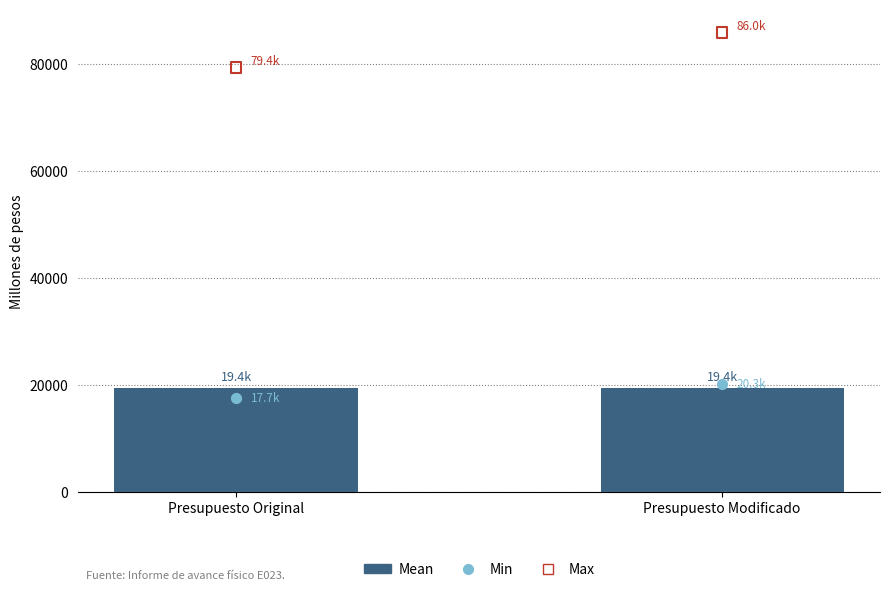

At which category is the sum across all series the highest?

Presupuesto Modificado